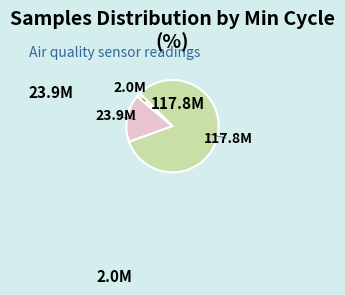

Is there a majority slice in this chart?

Yes